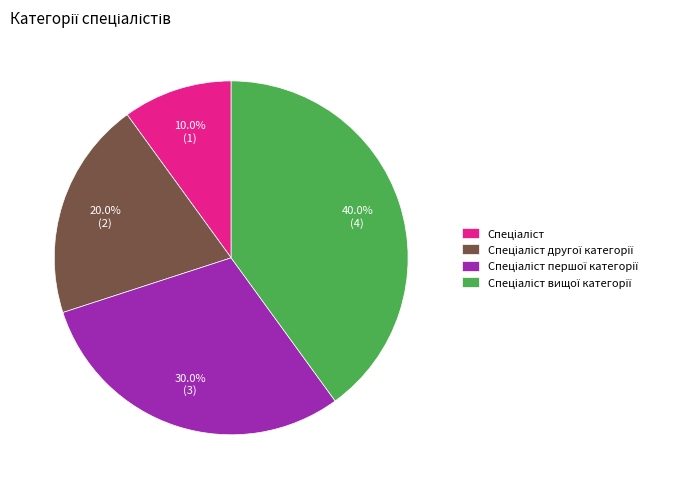

Is there any slice that represents more than half of the pie?

No